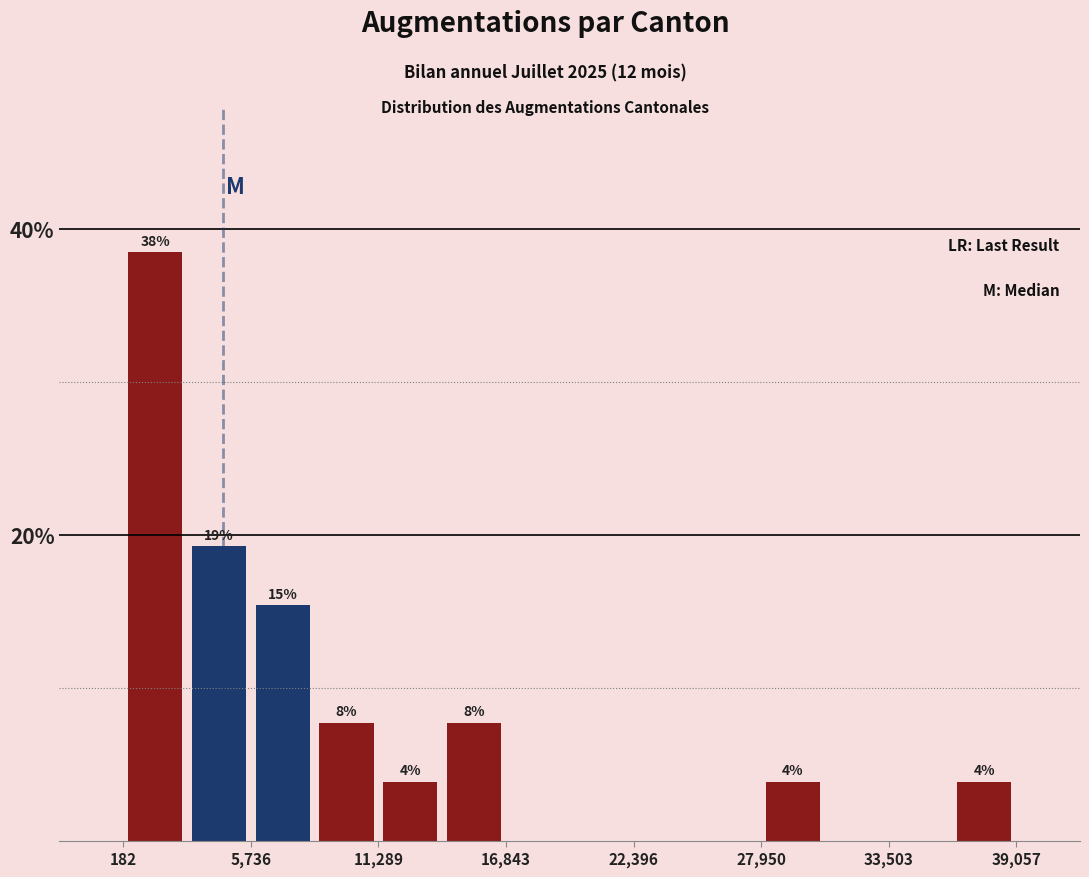

Around what value on the x-axis is the tallest bar? Give the approximate position of its centre, as read against the axis.

2000